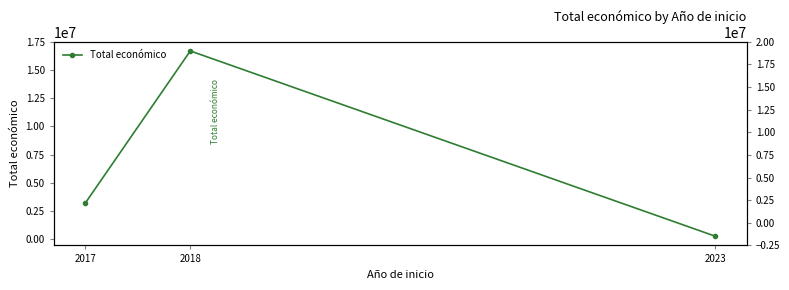

What is the sum of the values at 2017 and 2023?

3449639